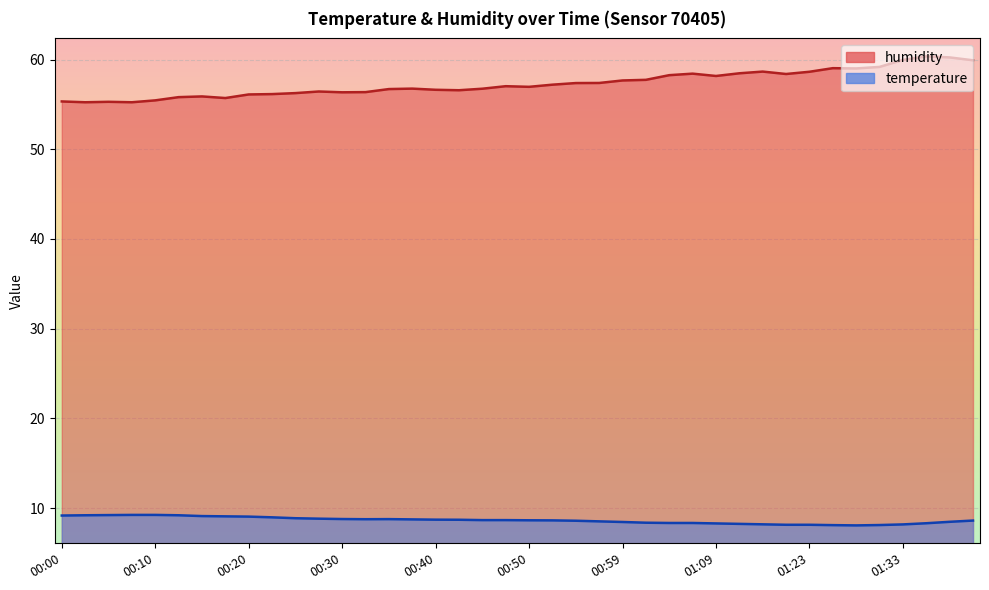

Reading left to right, extract all data points from this chart.

temperature: 9.2	9.2	9.2	9.2	9.2	9.2	9.1	9.1	9.0	9.0	8.9	8.8	8.8	8.8	8.8	8.7	8.7	8.7	8.7	8.7	8.6	8.6	8.6	8.5	8.4	8.4	8.3	8.3	8.3	8.2	8.2	8.1	8.1	8.1	8.1	8.1	8.2	8.3	8.5	8.6
humidity: 55.3	55.2	55.3	55.2	55.5	55.8	55.9	55.7	56.1	56.2	56.3	56.5	56.4	56.4	56.7	56.8	56.6	56.6	56.8	57.0	57.0	57.2	57.4	57.4	57.7	57.8	58.3	58.4	58.2	58.5	58.7	58.4	58.6	59.0	59.0	59.2	60.0	60.4	60.2	59.9